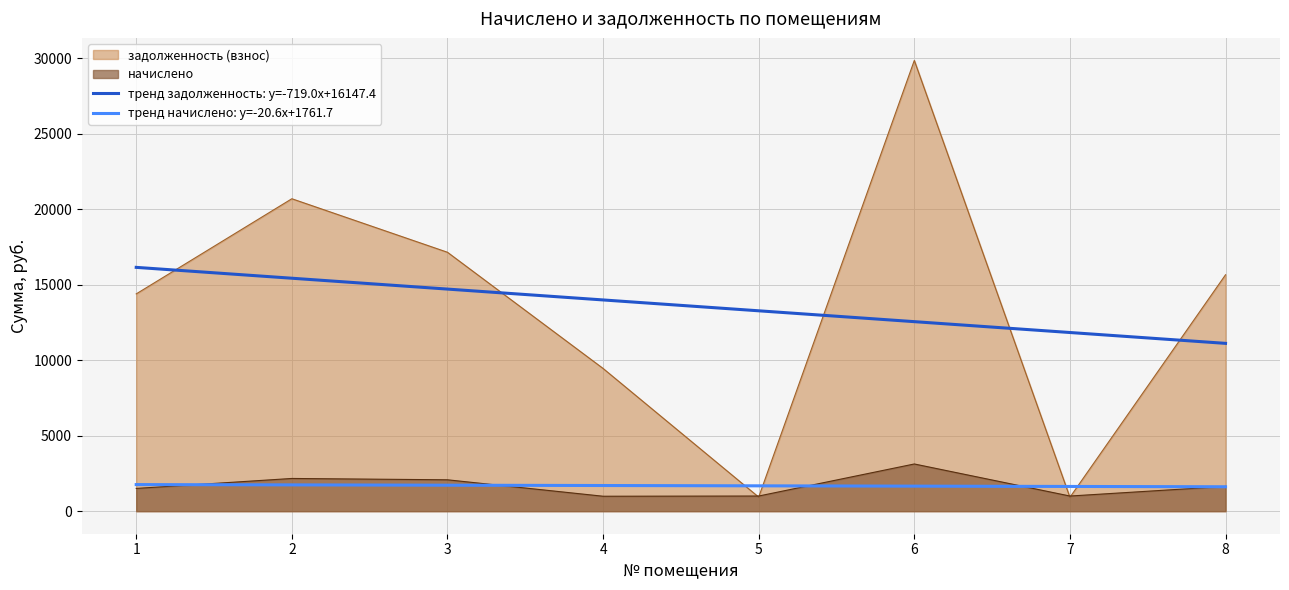

What is the maximum value shown in the chart?

29852.8